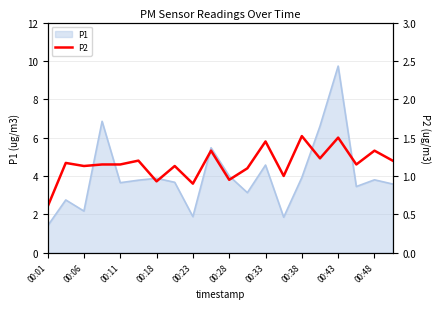

How many interior local valleys (lower than both neighbors) does the data have?

7